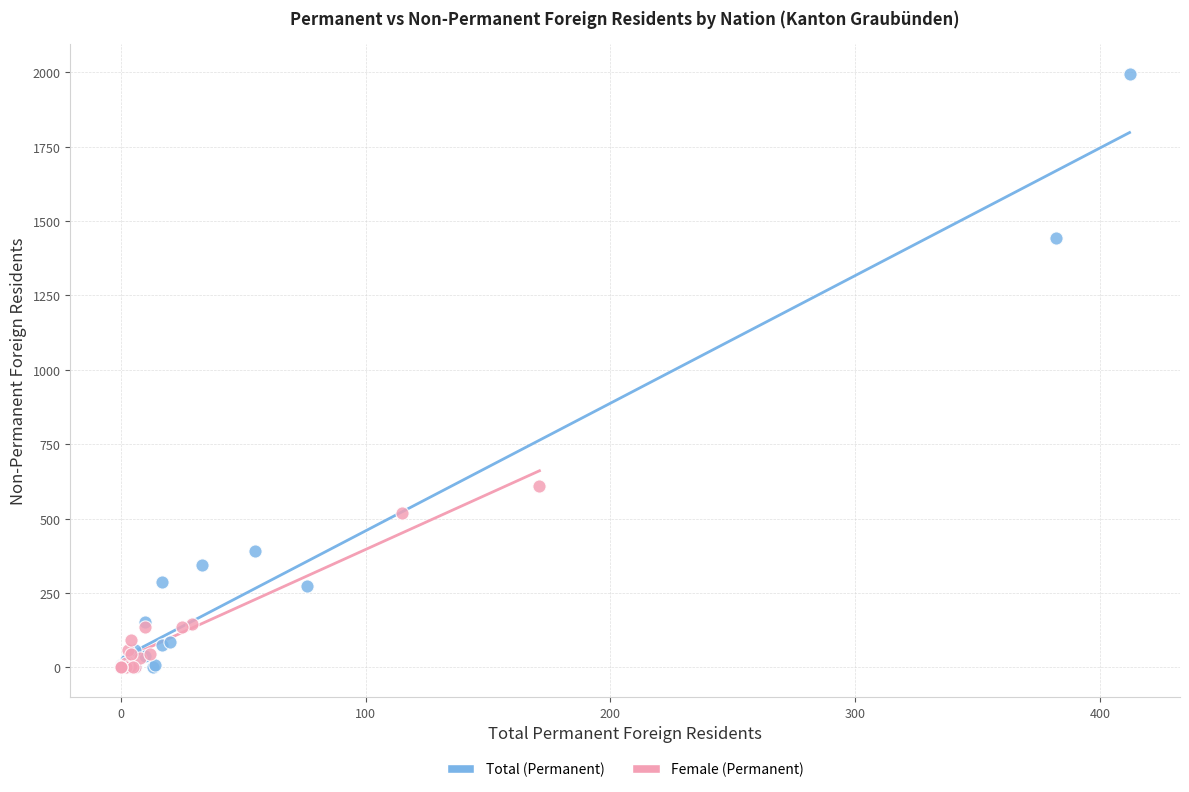

What are all the series names shown in the legend?

Total (Permanent), Female (Permanent)